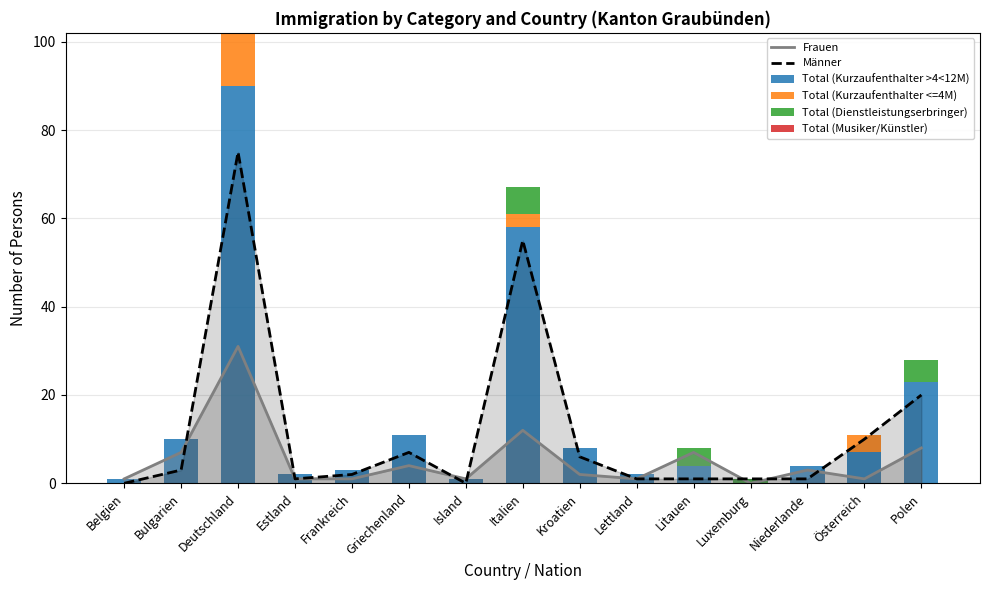

How many categories are shown in the chart?

15